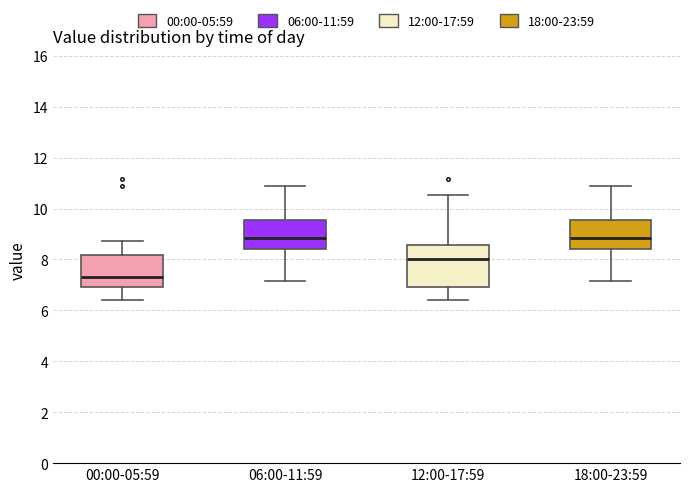

Reading left to right, read every box against the y-axis: the position of its median line, the range the box covers, and the ends of its whiskers. The values are not printed on the chart, so give them approximately, as read against the axis.

00:00-05:59: median 7.4, box 7.0 to 8.2, whiskers 6.4 to 8.8
06:00-11:59: median 8.8, box 8.4 to 9.6, whiskers 7.2 to 11.0
12:00-17:59: median 8.0, box 7.0 to 8.6, whiskers 6.4 to 10.6
18:00-23:59: median 8.8, box 8.4 to 9.6, whiskers 7.2 to 11.0